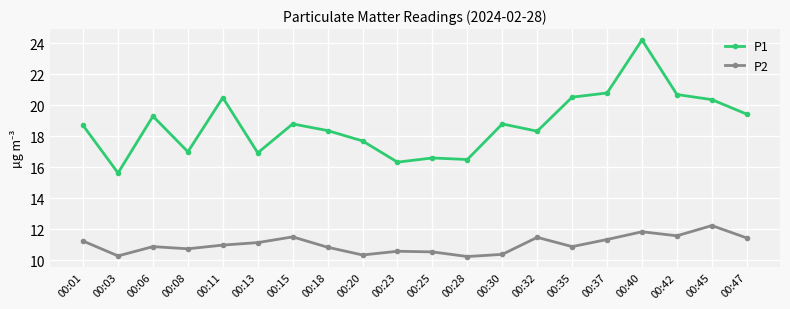

How many values in the P1 series exceed 18?

13